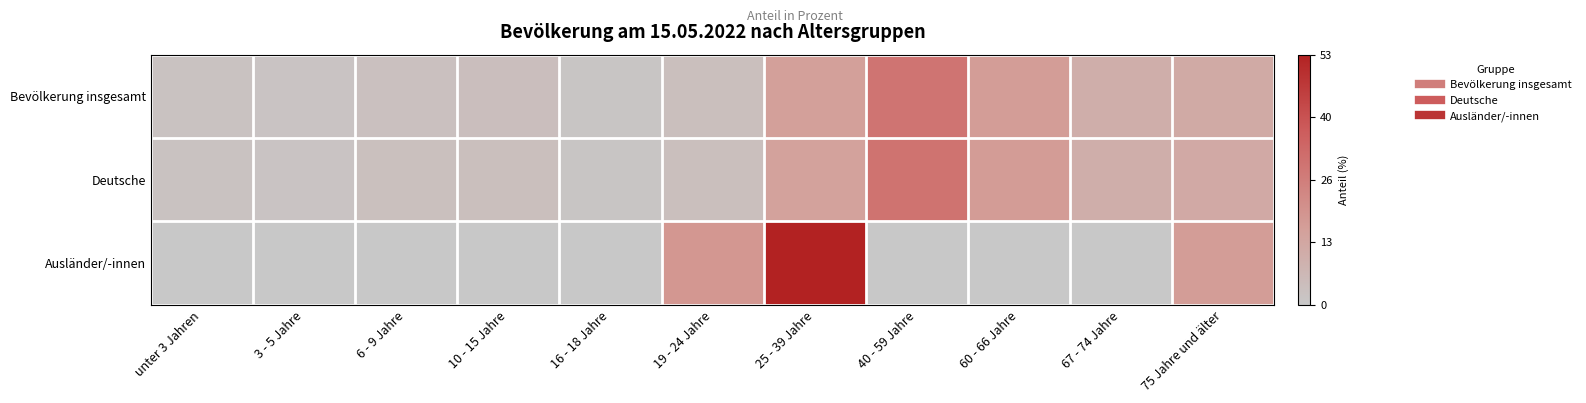

What is the spread (max minus min) of values at 19 - 24 Jahre?

0.3